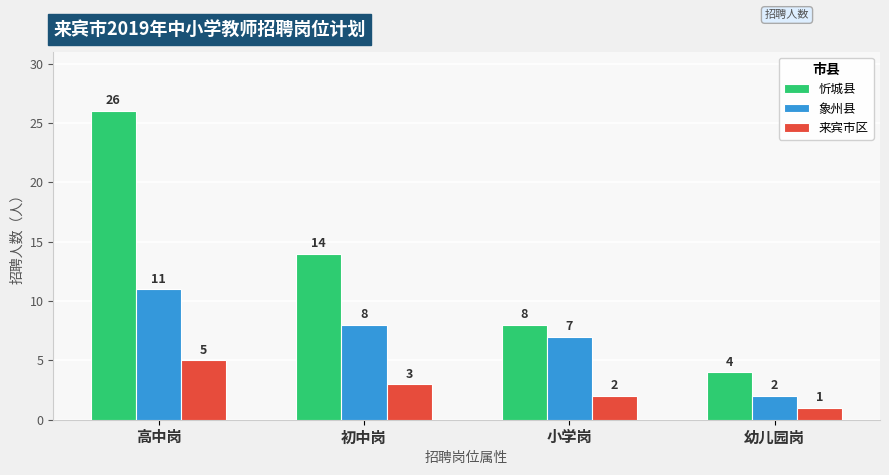

What is the label of the 2nd bar from the left?

初中岗